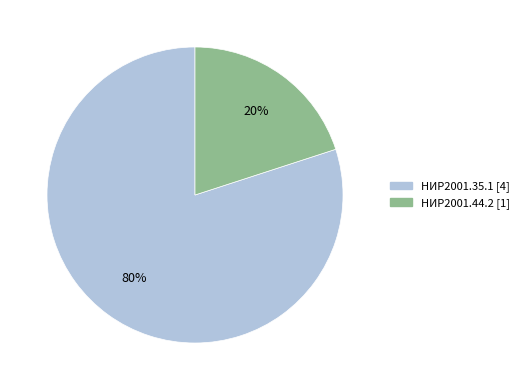

To the nearest percent, what is the combined percentage of НИР2001.44.2 and НИР2001.35.1?

100%